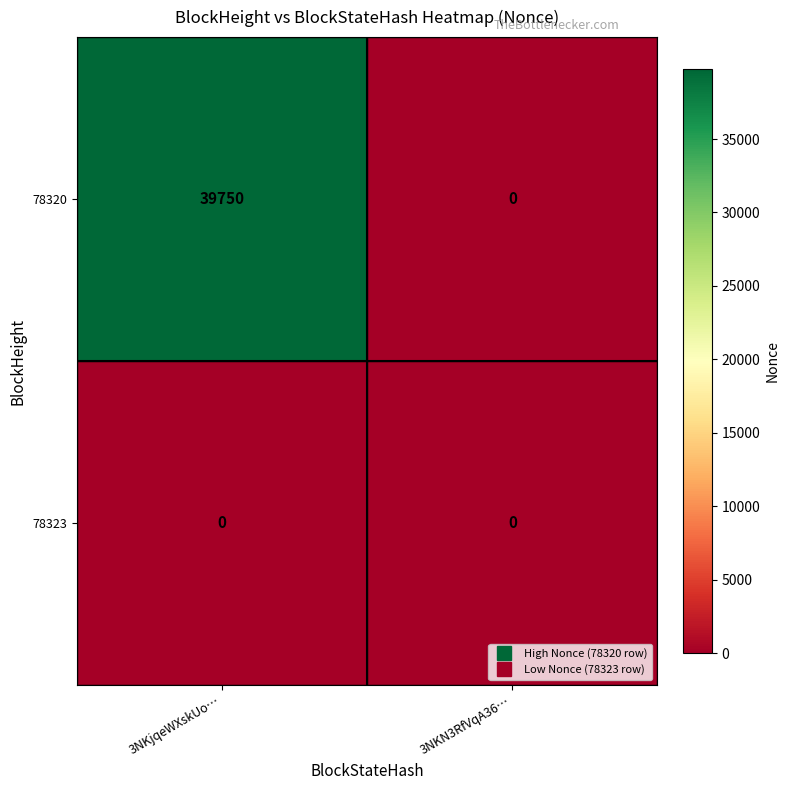

Reading left to right, extract all data points from this chart.

78320: 3NKjqeWXskUo…=39750	3NKN3RfVqA36…=0
78323: 3NKjqeWXskUo…=0	3NKN3RfVqA36…=0